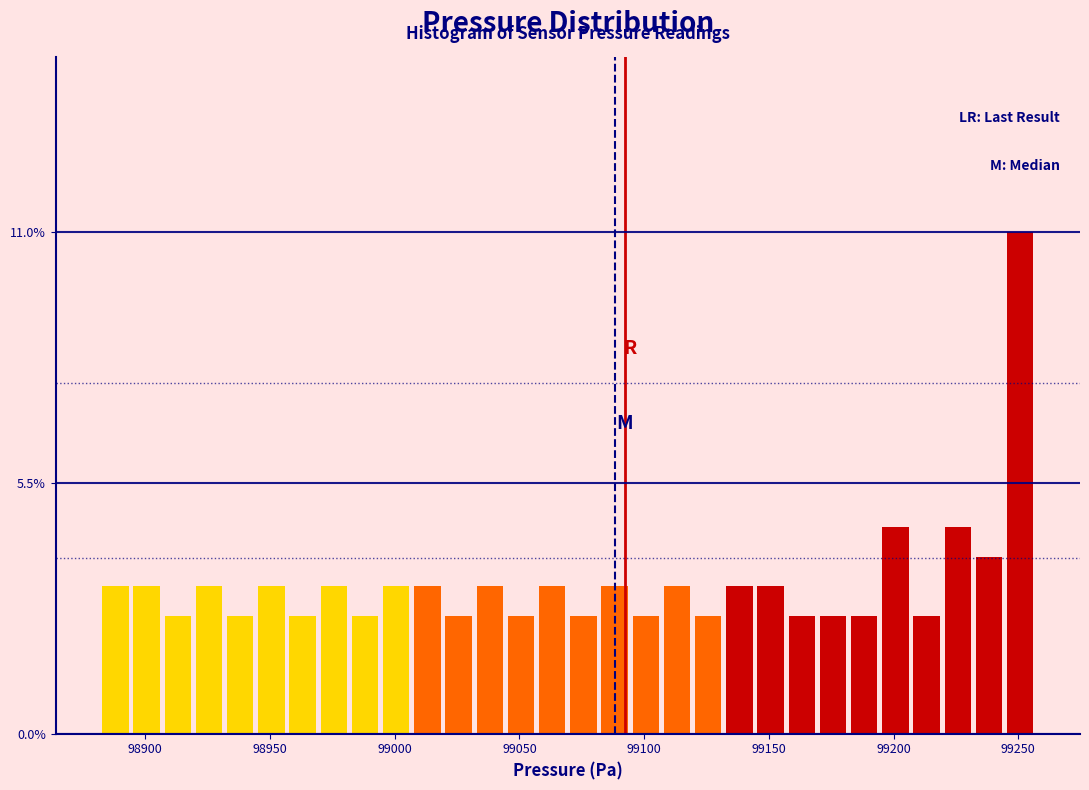

Around what value on the x-axis is the tallest bar? Give the approximate position of its centre, as read against the axis.

99250